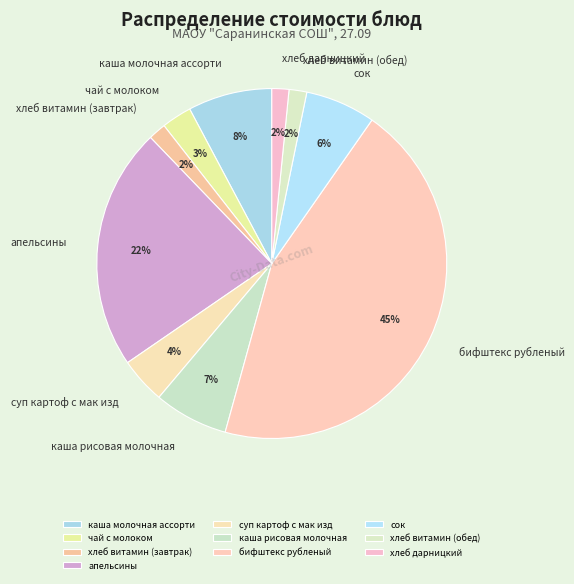

To the nearest percent, what portion does сок represent?

6%